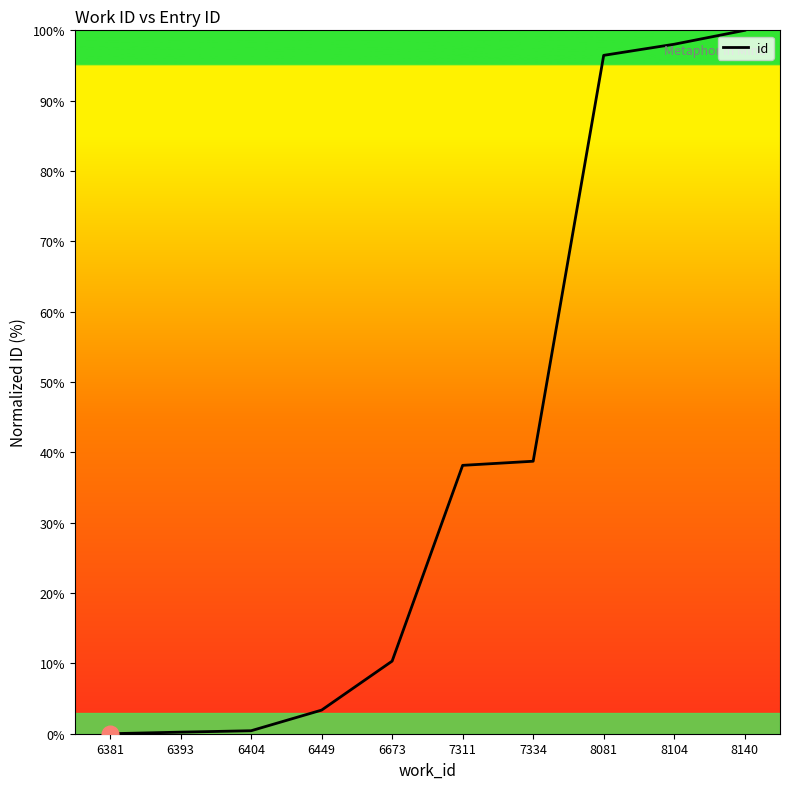

What is the sum of the values at 7311 and 6673?

48.5